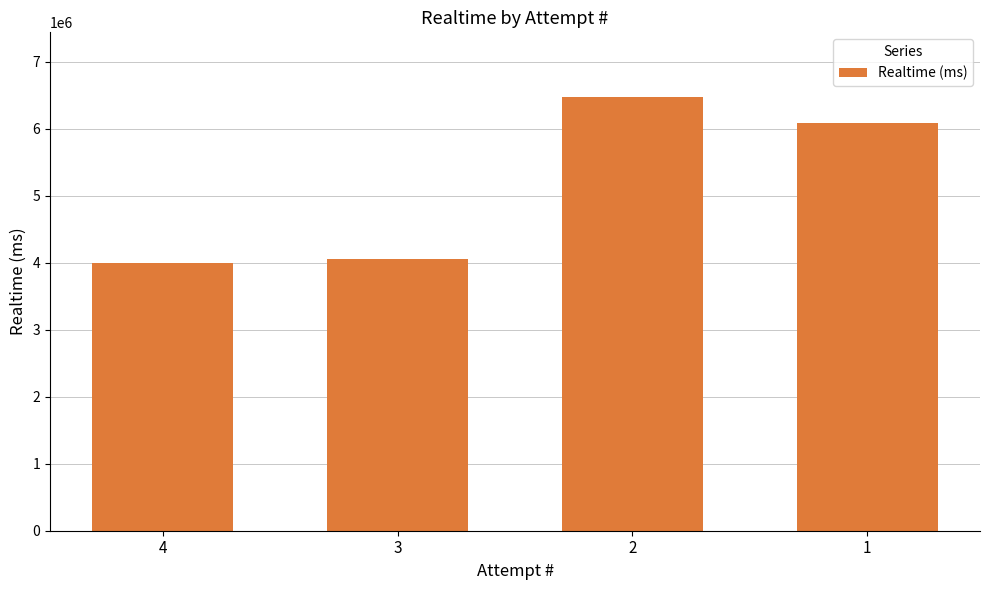

The value at 2 is 6465579. True or false?

True